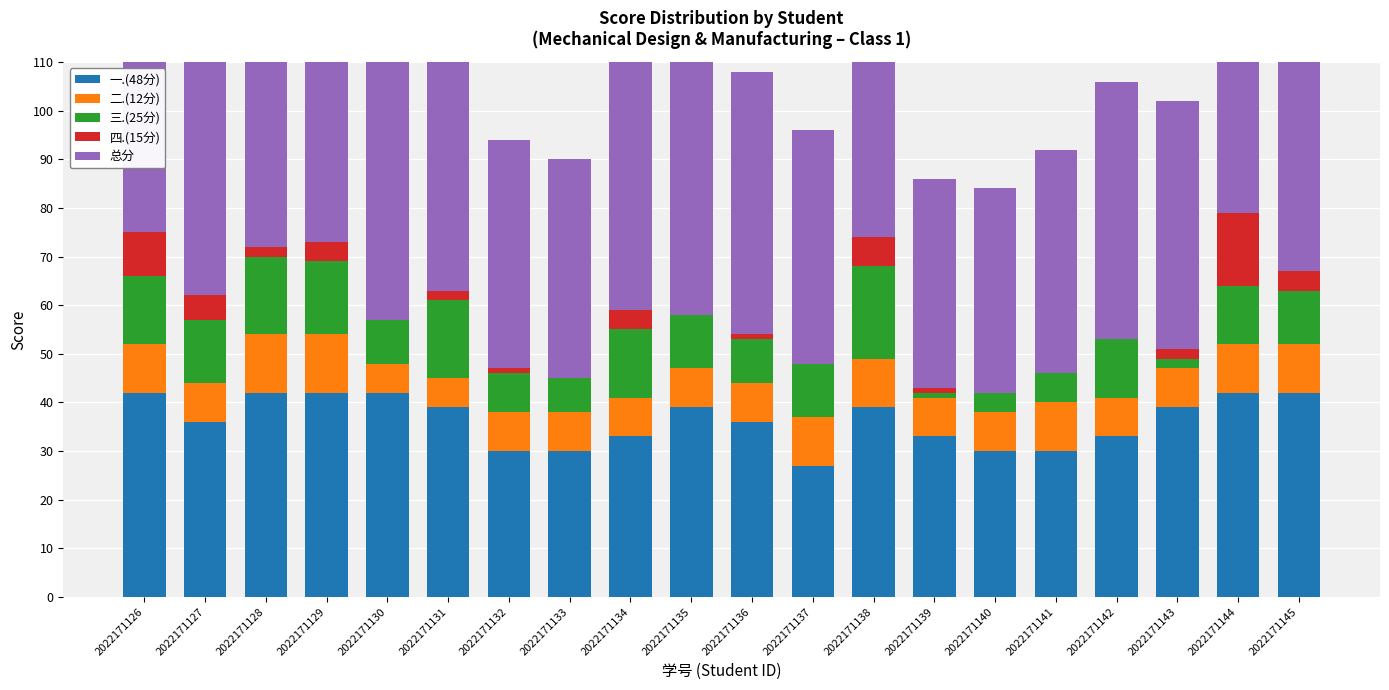

How many data points in 二.(12分) are above 8?

8